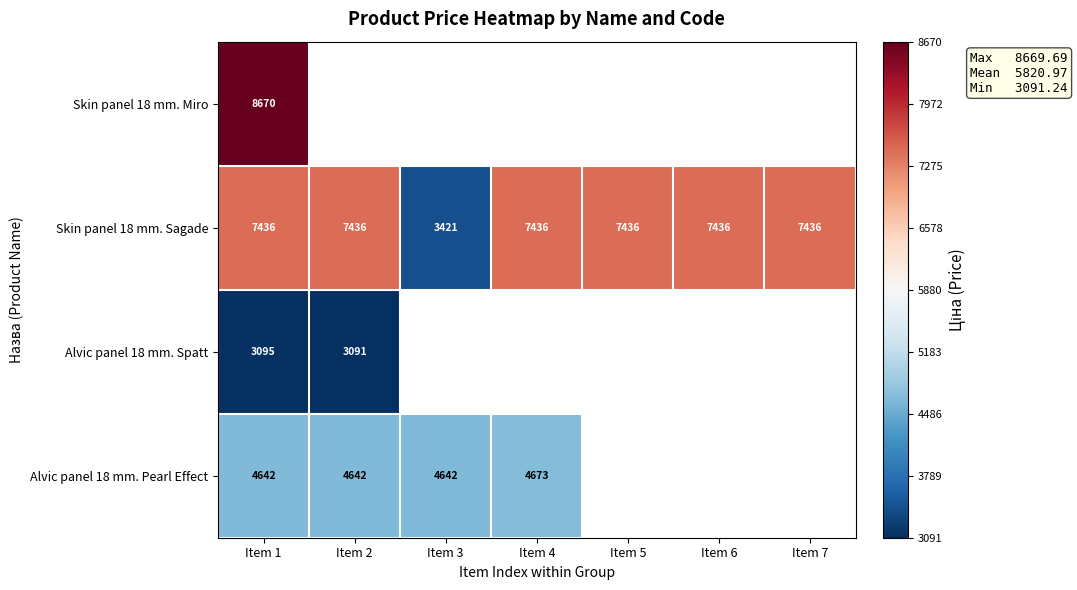

Is the value of Alvic panel 18 mm. Pearl Effect at Item 3 greater than the value of Alvic panel 18 mm. Spatt at Item 2?

Yes